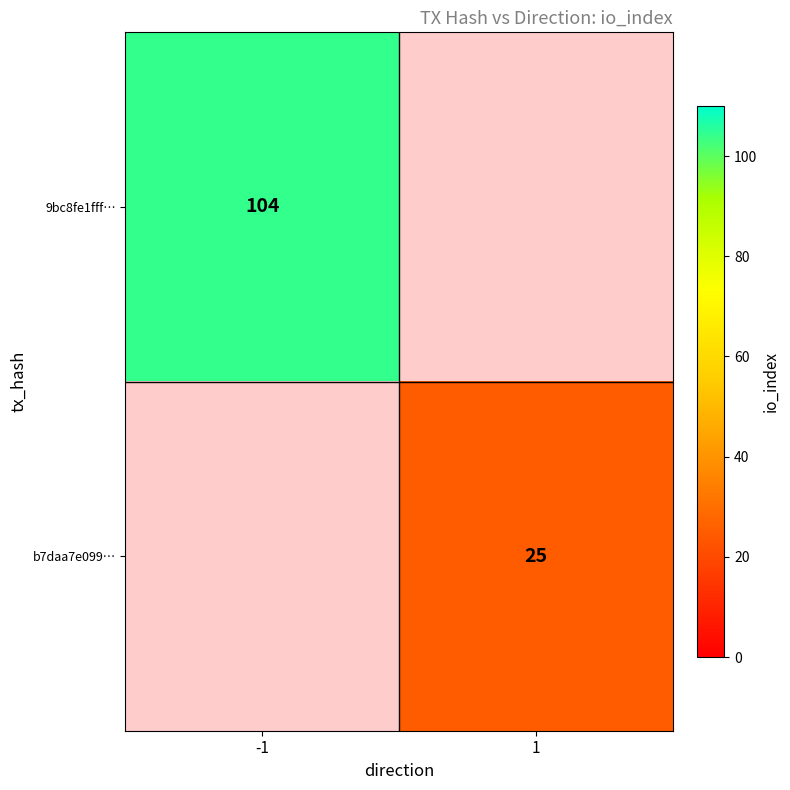

The 9bc8fe1fff… series shows 136 at -1. True or false?

False